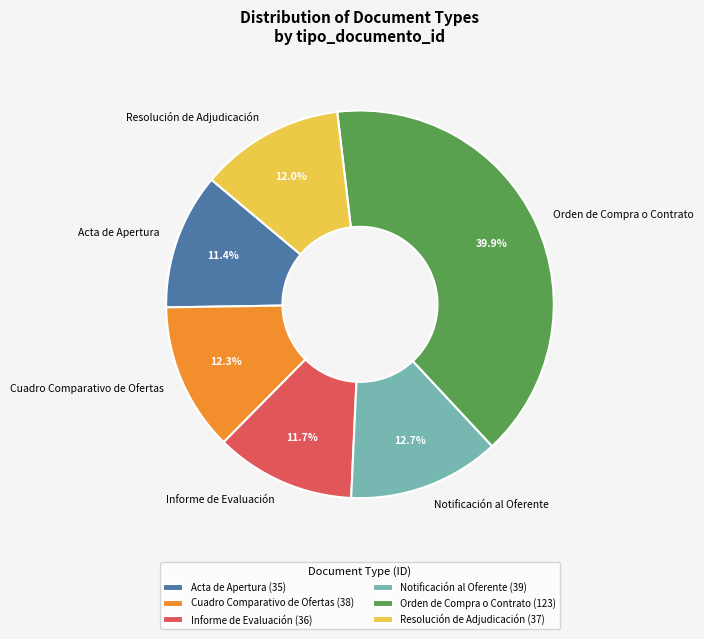

Is the sum of Resolución de Adjudicación and Acta de Apertura greater than half?

No